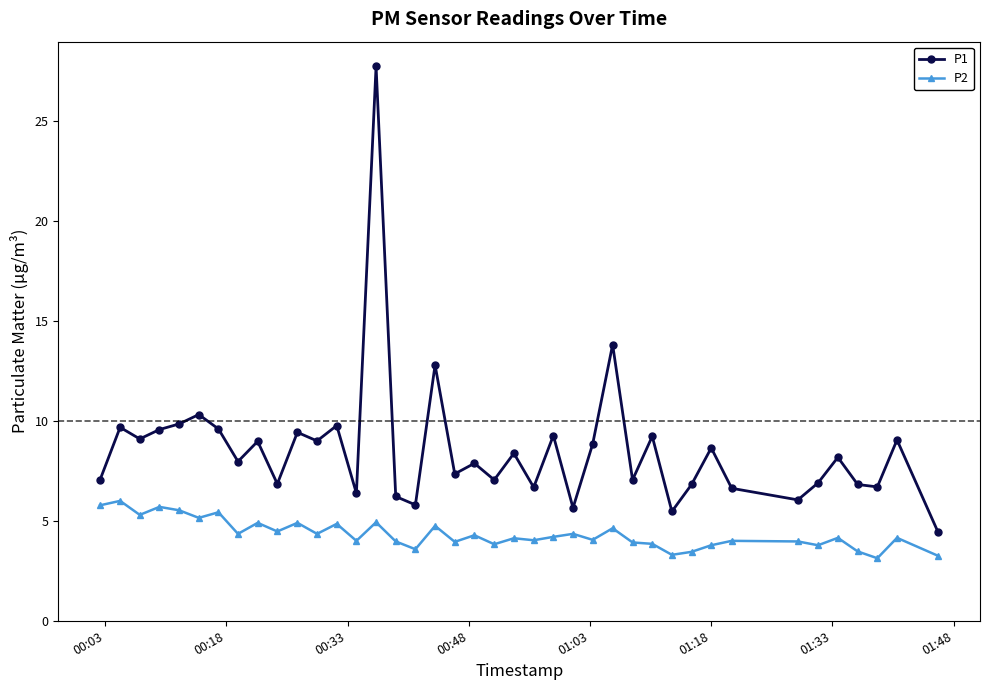

Rank the series by their maximum value, from lowest to highest.

P2, P1